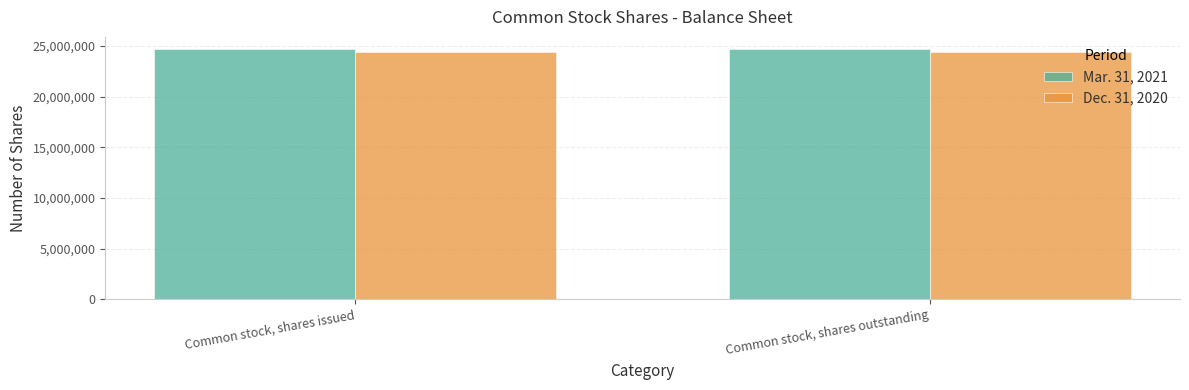

Rank the series at Common stock, shares issued from lowest to highest value.

Dec. 31, 2020, Mar. 31, 2021